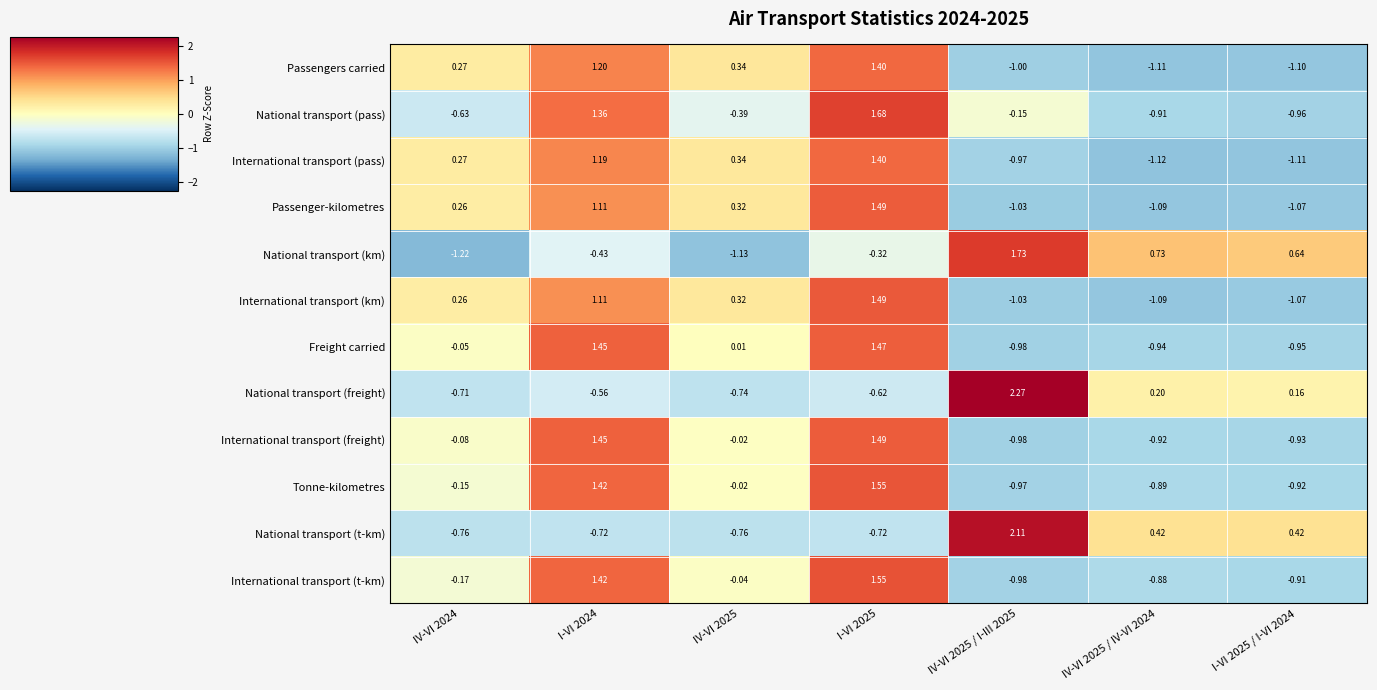

Which series has the largest total across all categories?

Tonne-kilometres